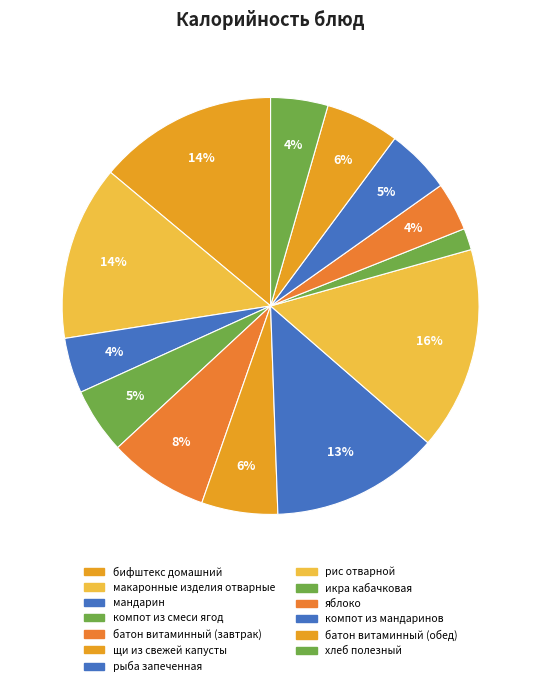

How many segments does this pie chart have?

13